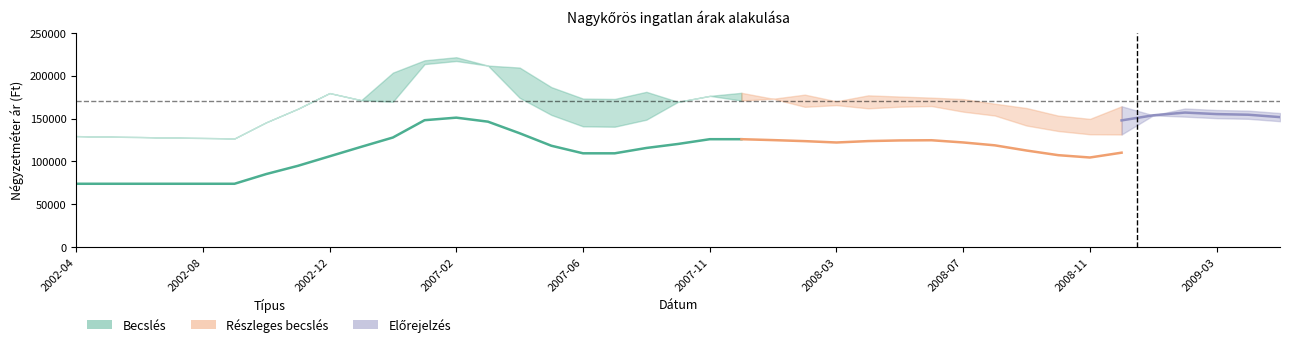

What is the greatest value displayed?

221630